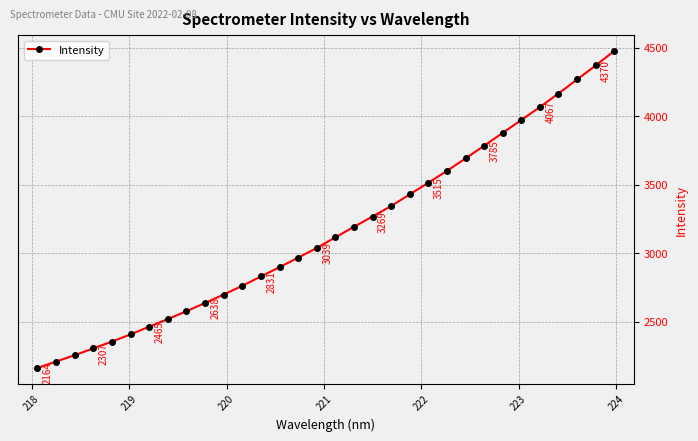

What is the greatest value displayed?

4476.2